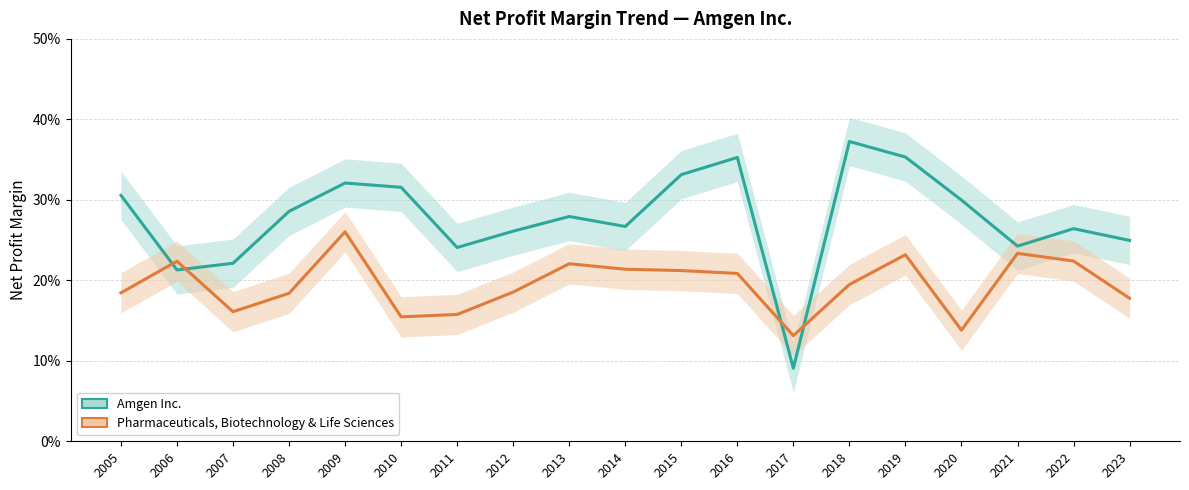

Is the value of Amgen Inc. at 2007 greater than the value of Pharmaceuticals, Biotechnology & Life Sciences at 2016?

Yes